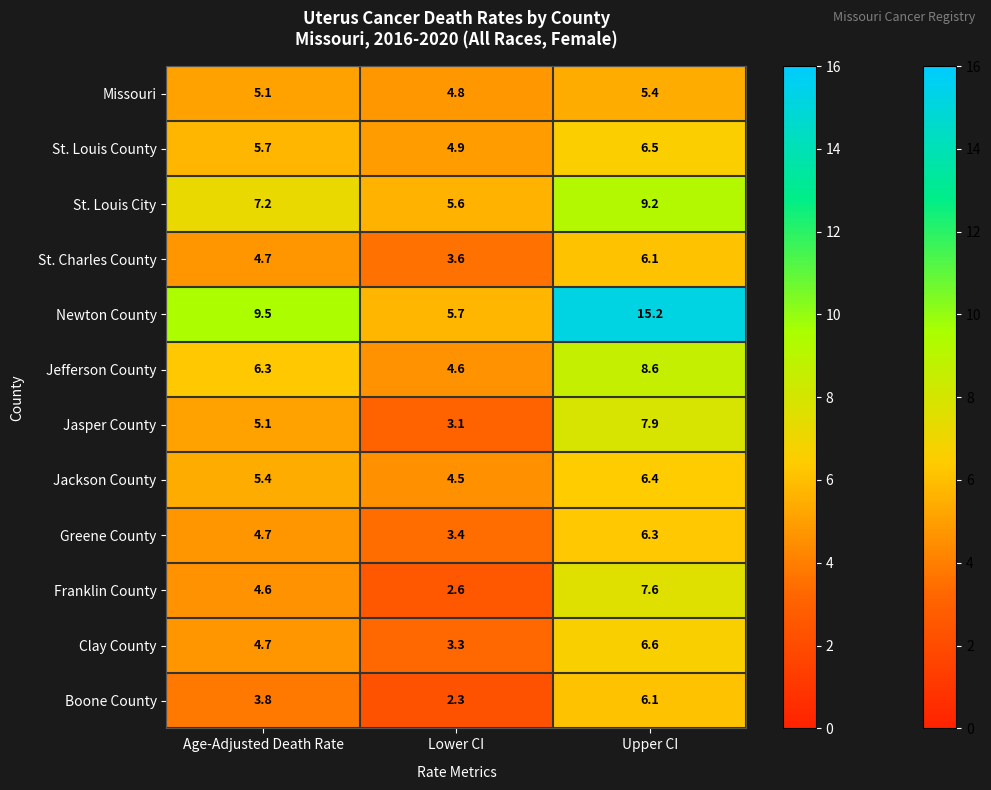

What is the sum of all Newton County values?

30.4